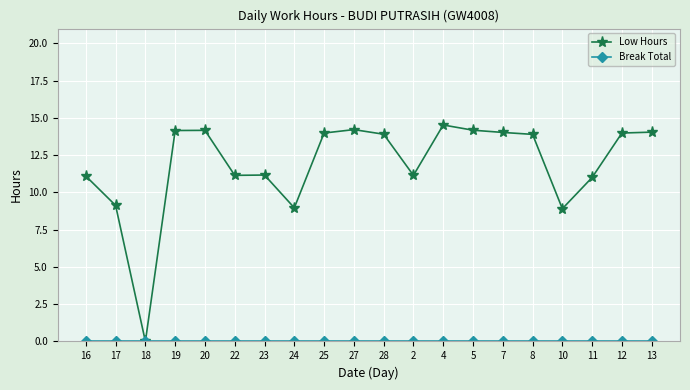

What is the difference between the highest and lowest values at 7?

14.0